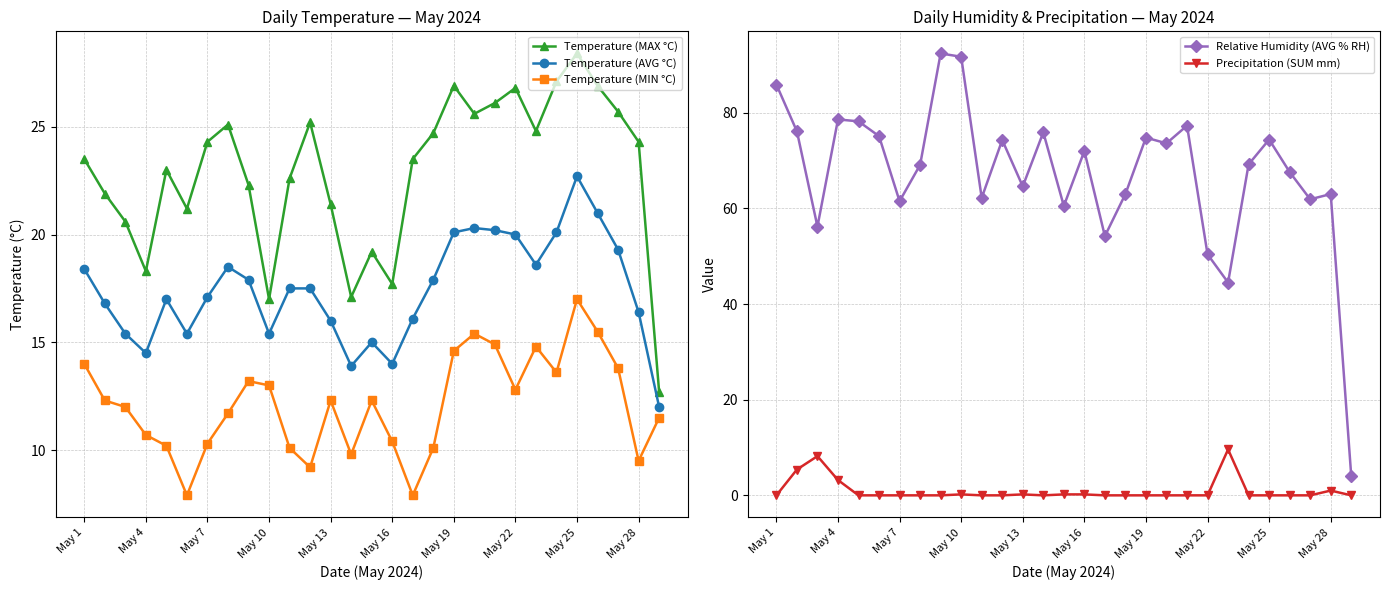

What is the difference between the second highest and minimum values in the Temperature (MAX °C) series?

14.4